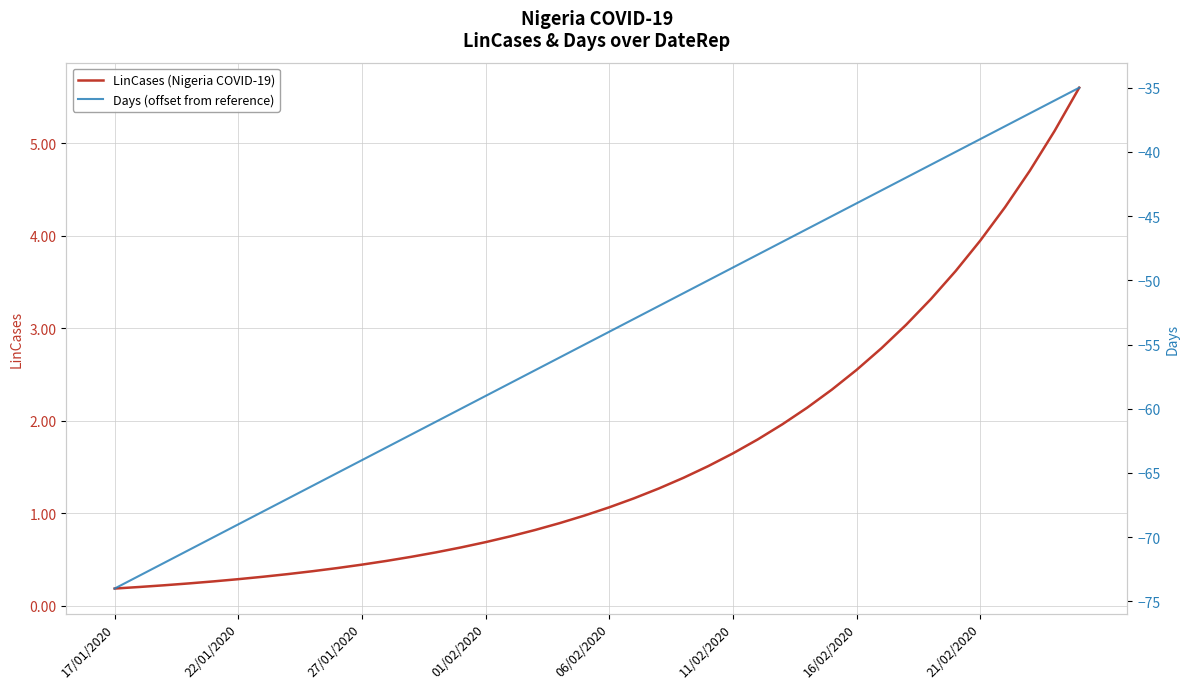

True or false: LinCases (Nigeria COVID-19) and Days (offset from reference) intersect in this chart.

False